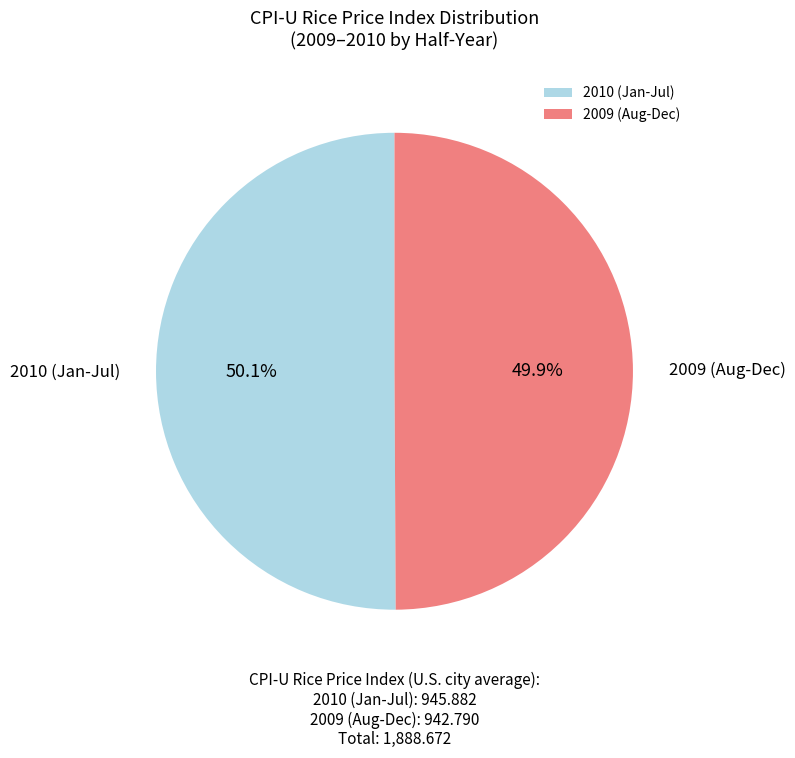

What is the total percentage of 2009 (Aug-Dec) and 2010 (Jan-Jul)?

100.0%